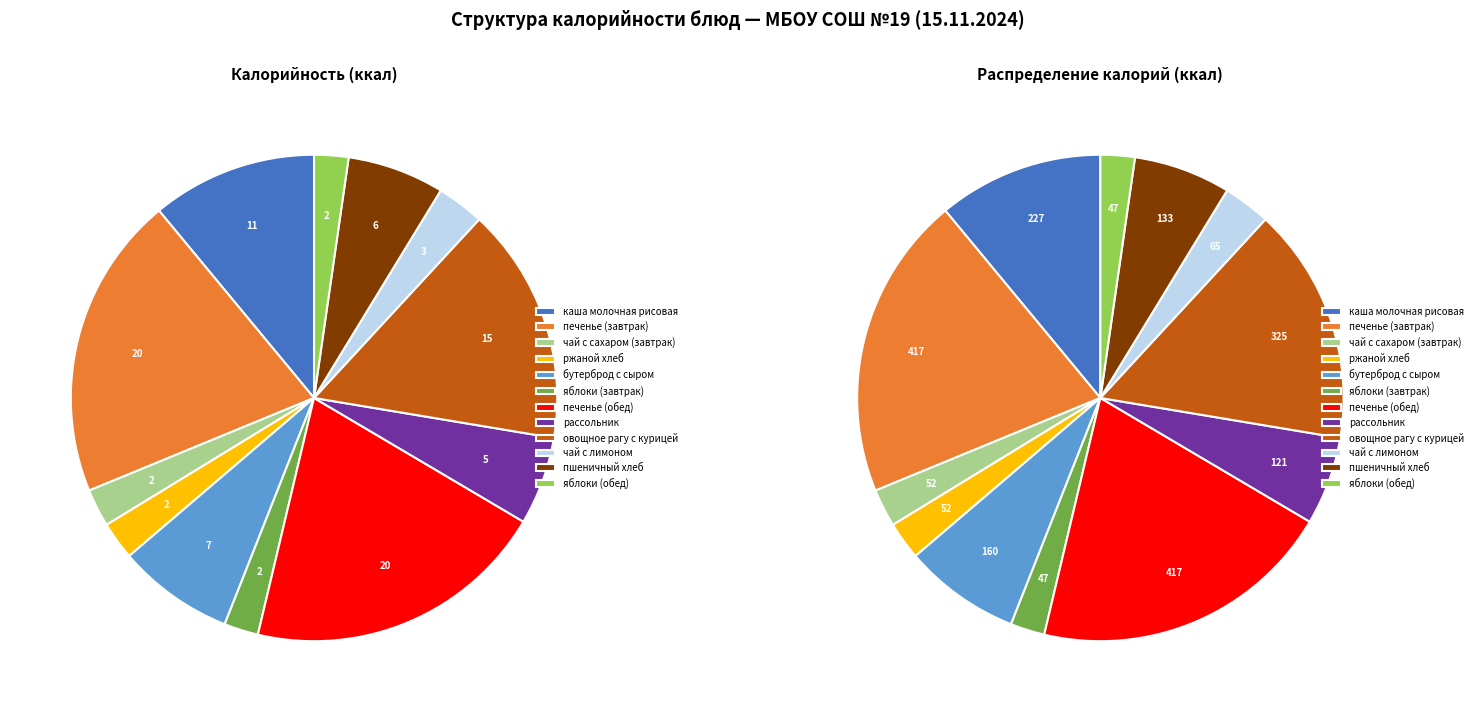

Is the sum of яблоки (завтрак) and печенье (завтрак) greater than half?

No